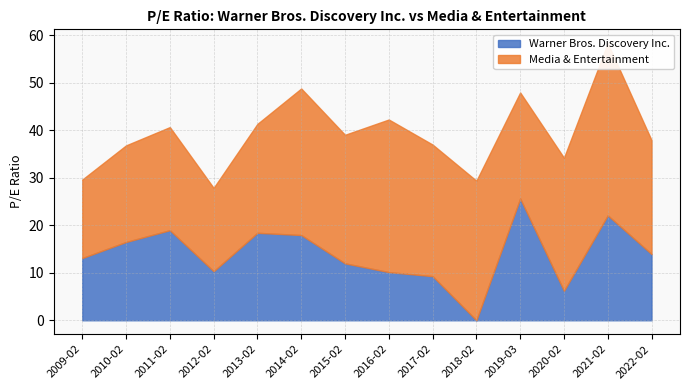

List the series in order of their peak value, highest first.

Media & Entertainment, Warner Bros. Discovery Inc.